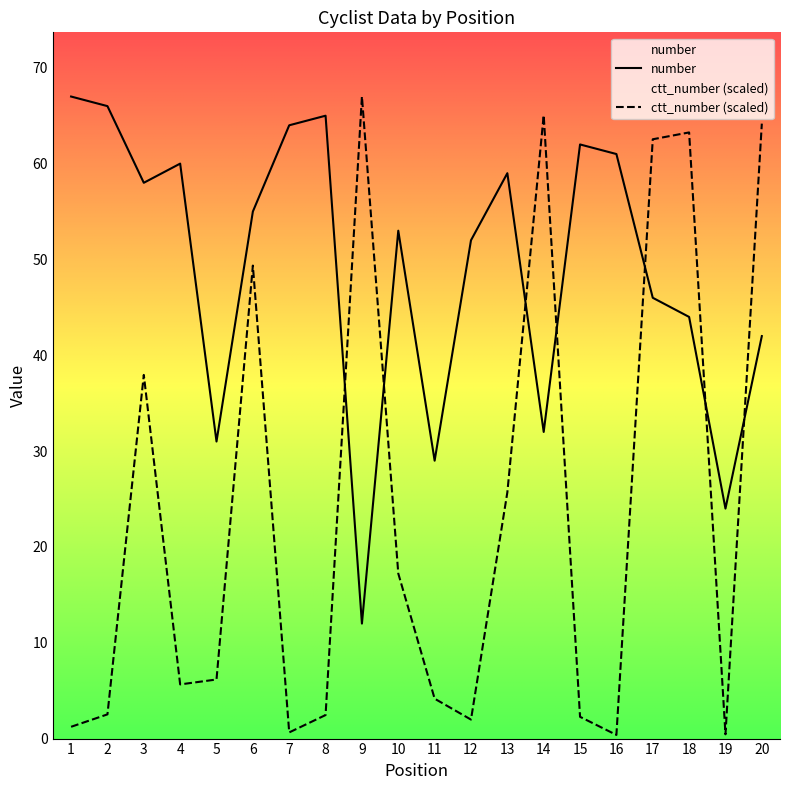

Reading left to right, list all the values displayed in this chart.

number: 1=67.0	2=66.0	3=58.0	4=60.0	5=31.0	6=55.0	7=64.0	8=65.0	9=12.0	10=53.0	11=29.0	12=52.0	13=59.0	14=32.0	15=62.0	16=61.0	17=46.0	18=44.0	19=24.0	20=42.0
ctt_number: 1=1.2	2=2.5	3=38.0	4=5.7	5=6.2	6=49.4	7=0.6	8=2.5	9=67.0	10=17.2	11=4.2	12=2.0	13=25.7	14=65.1	15=2.3	16=0.4	17=62.5	18=63.3	19=0.4	20=64.2